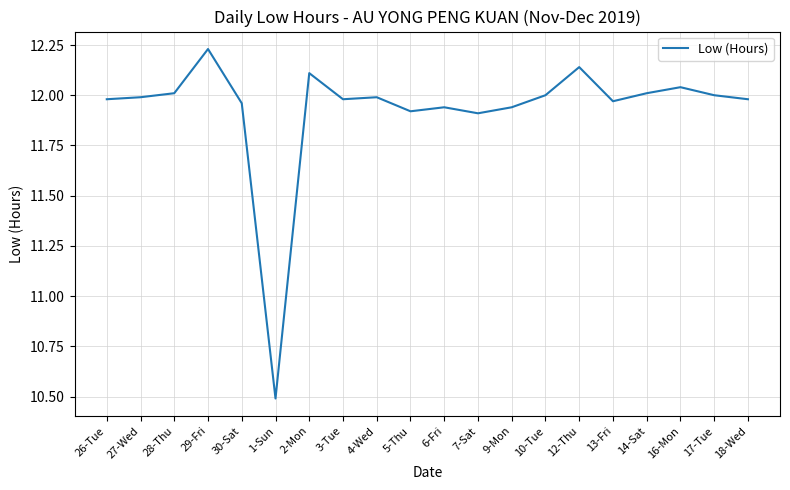

At which label does the data first exceed 11?

26-Tue